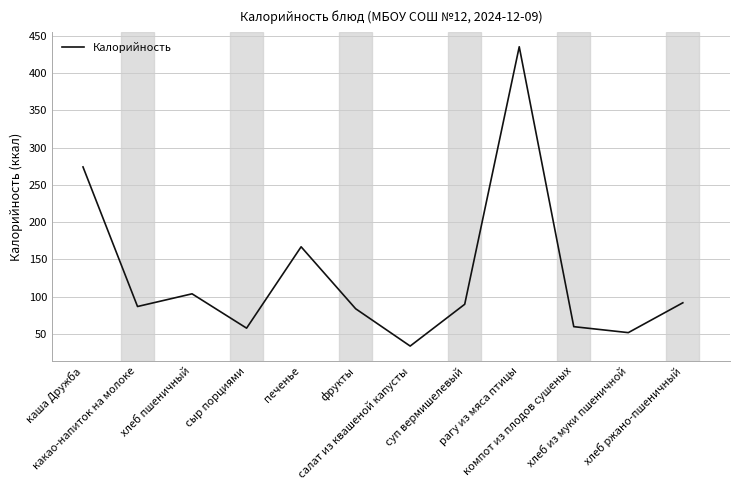

What is the difference between the maximum and minimum values?

401